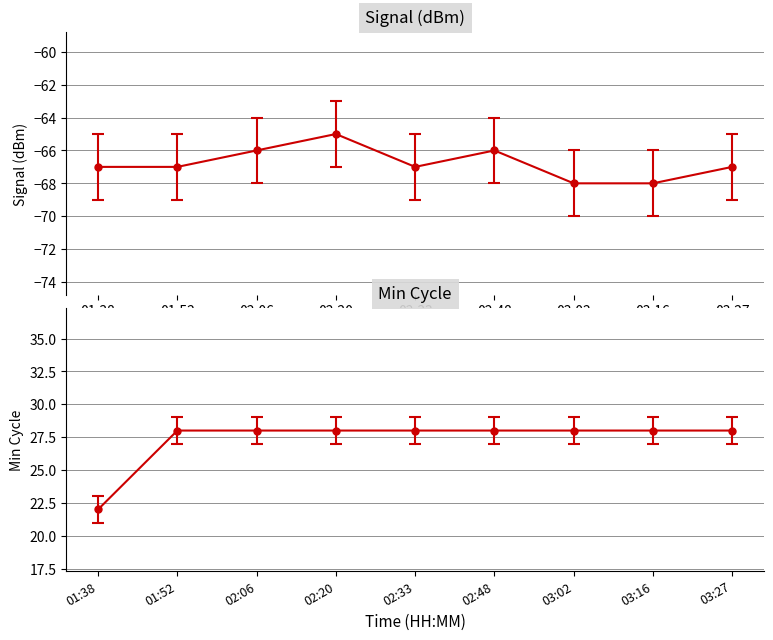

Count the number of categories in the chart.

9